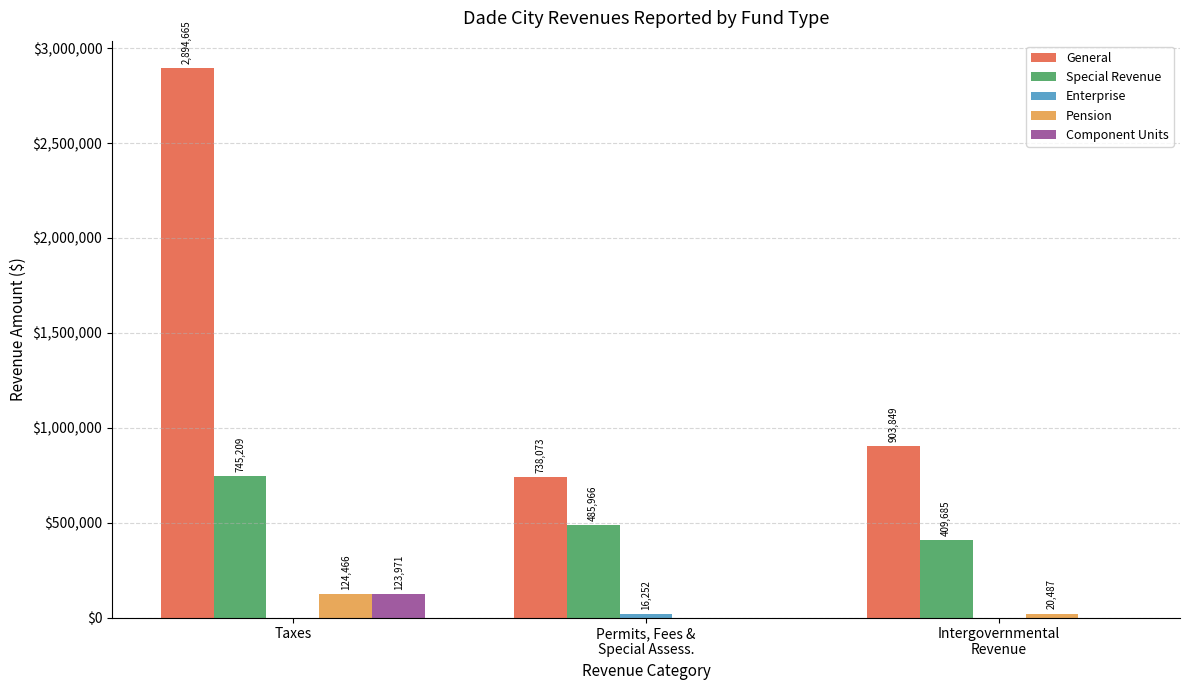

How many positive values does the Component Units series have?

1